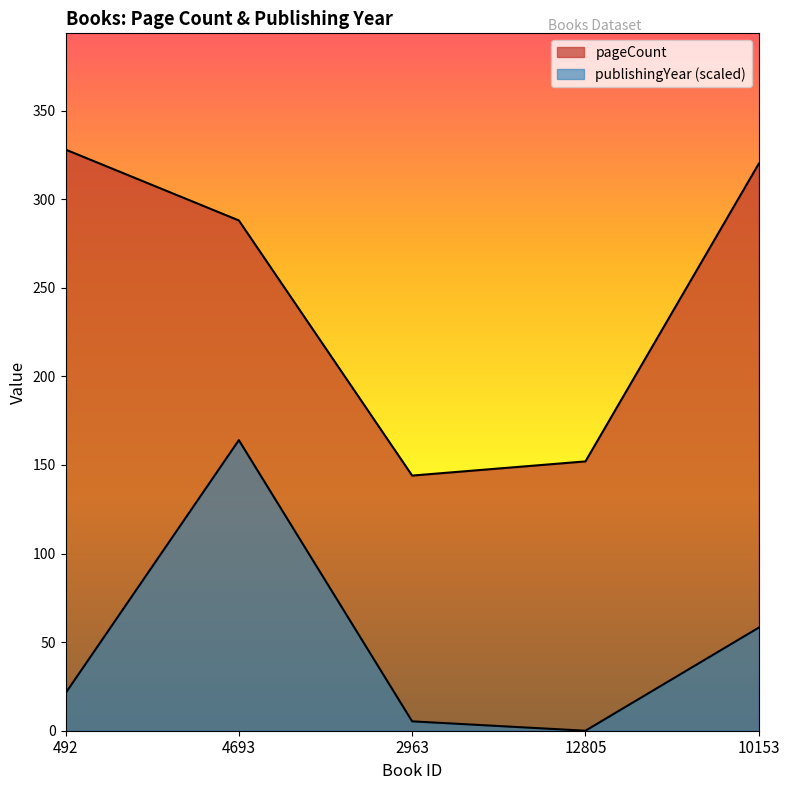

What position from the right is 12805?

2